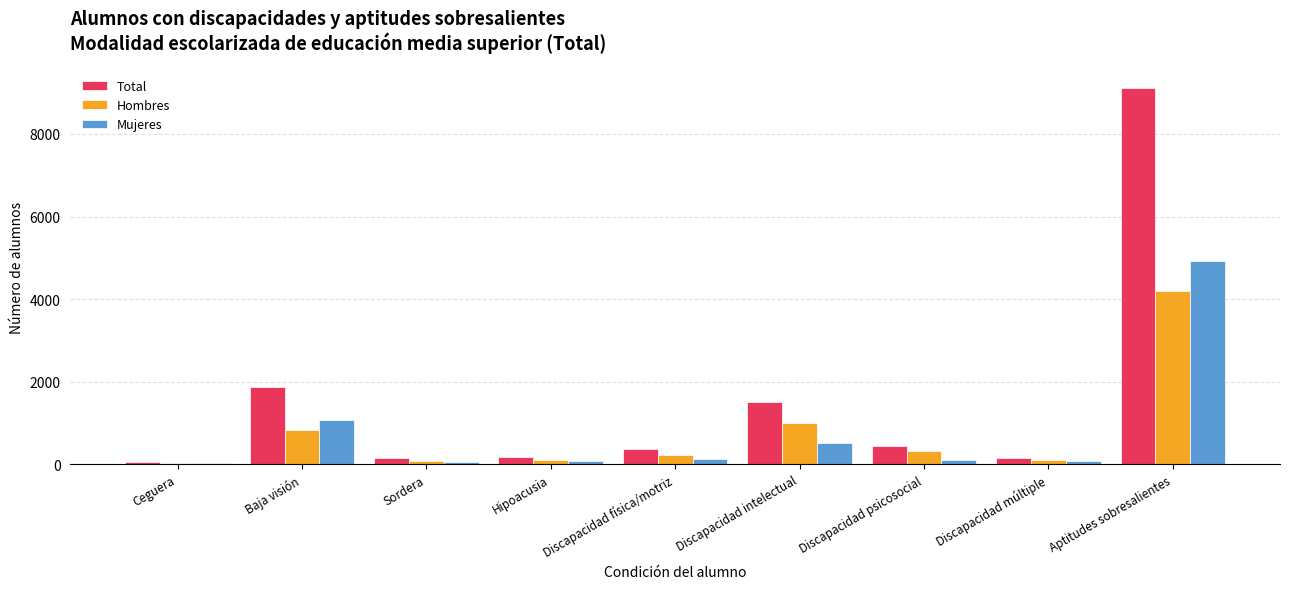

At which label does Hombres reach its peak?

Aptitudes sobresalientes